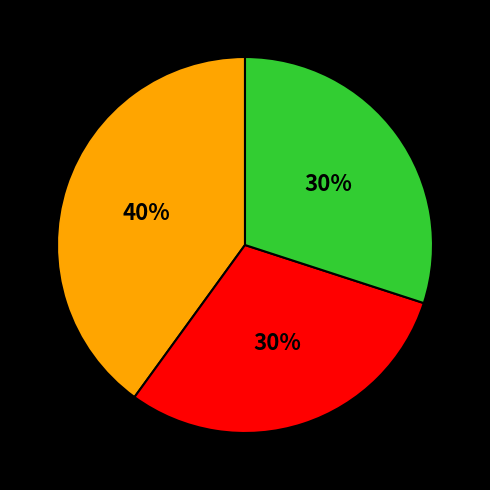

Is there a majority slice in this chart?

No